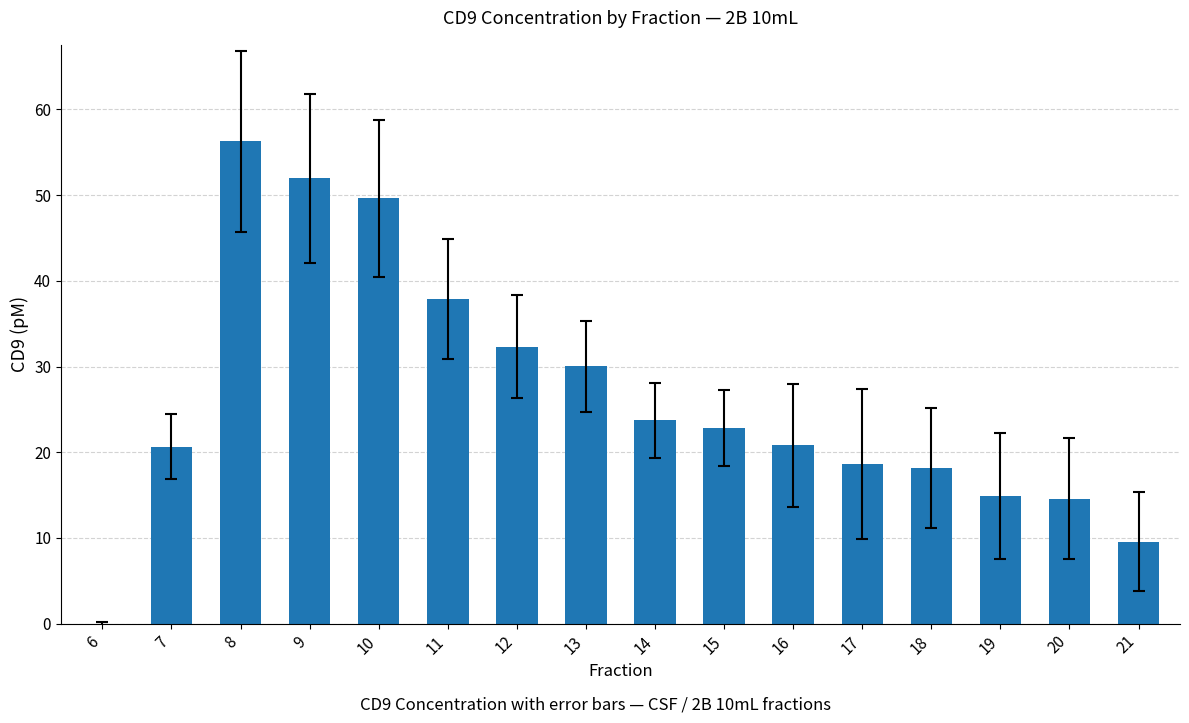

What is the average value?

26.4